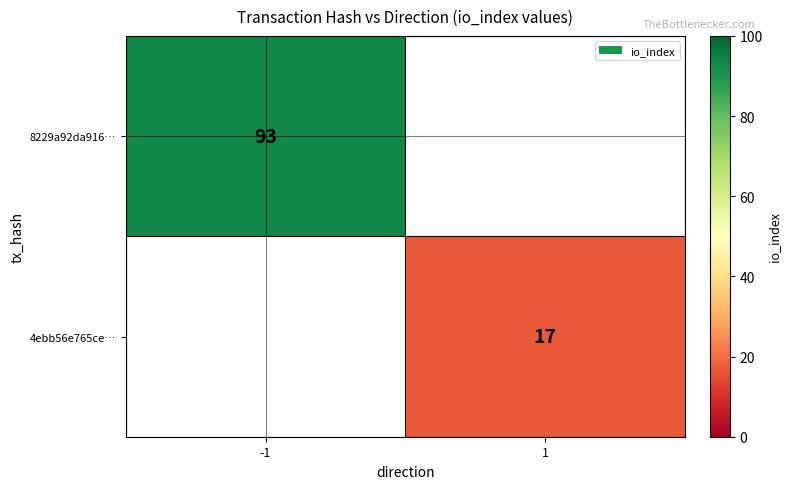

Count the number of categories in the chart.

2